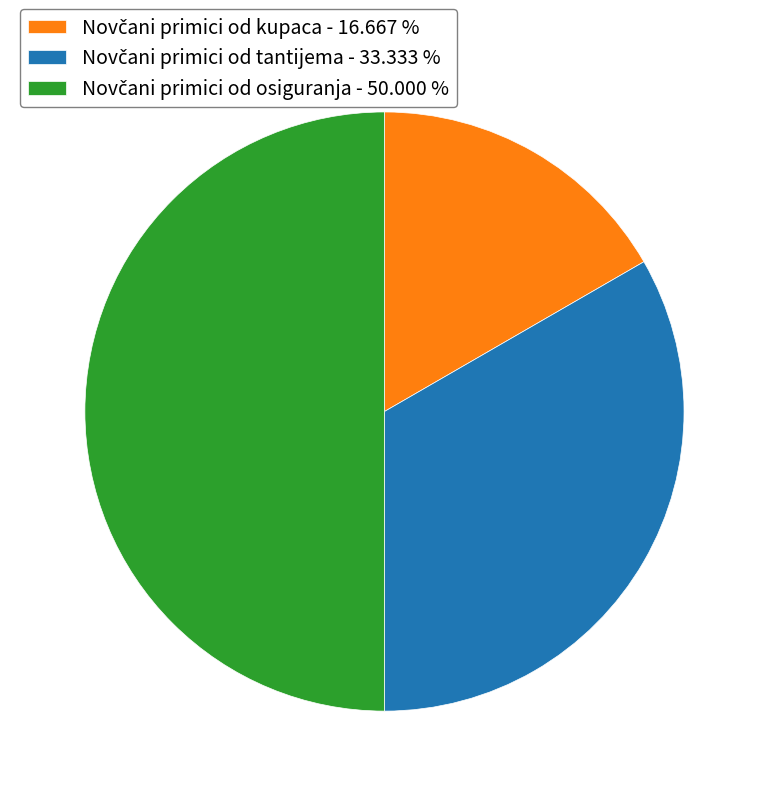

How many slices are in this pie chart?

3